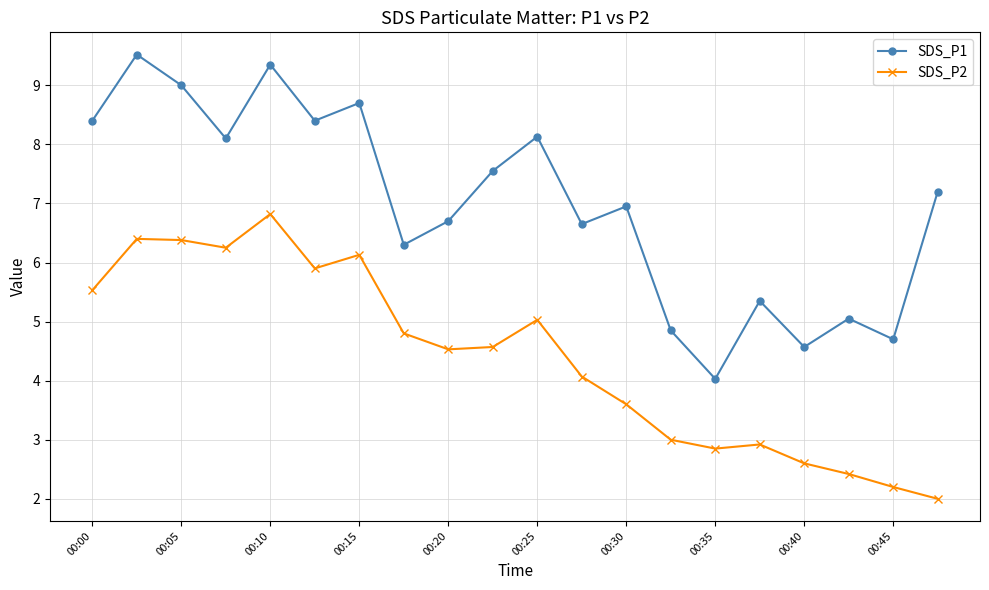

True or false: SDS_P1 and SDS_P2 cross at least once.

False